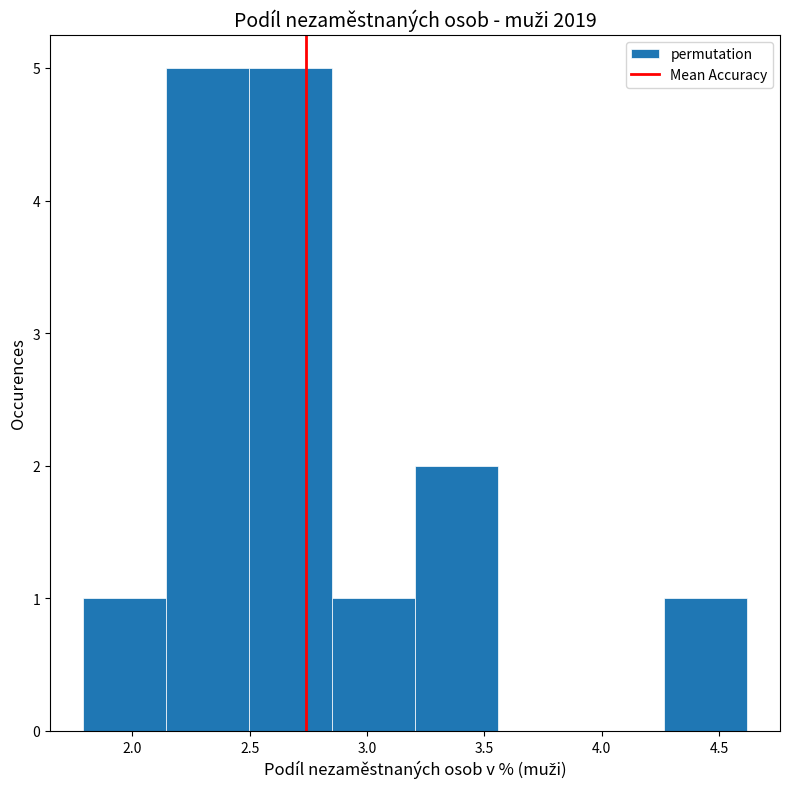

What is the height of the bar covering 2.50 to 2.85 on the x-axis? Neither the bar edges nor the heights are printed on the chart, so give them approximately, as read against the axes.

5